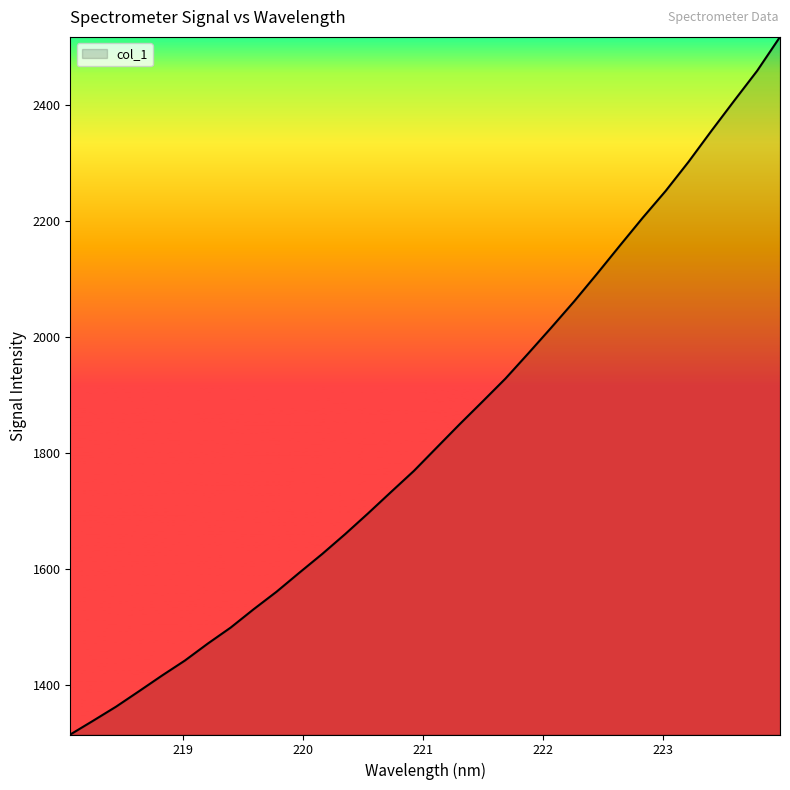

How many categories are shown in the chart?

32